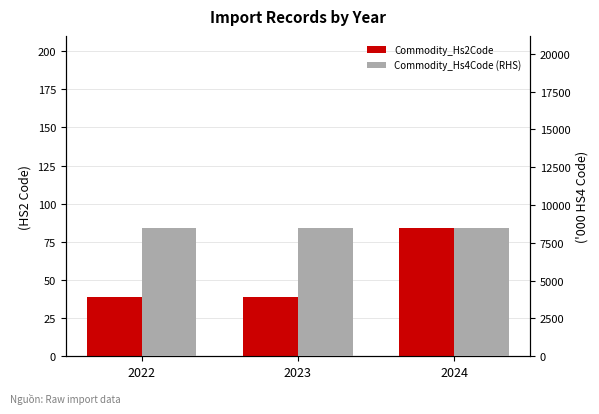

Reading left to right, transcribe all the data shown in this chart.

Commodity_Hs2Code: 2022=39	2023=39	2024=84
Commodity_Hs4Code (RHS): 2022=8472	2023=8472	2024=8472